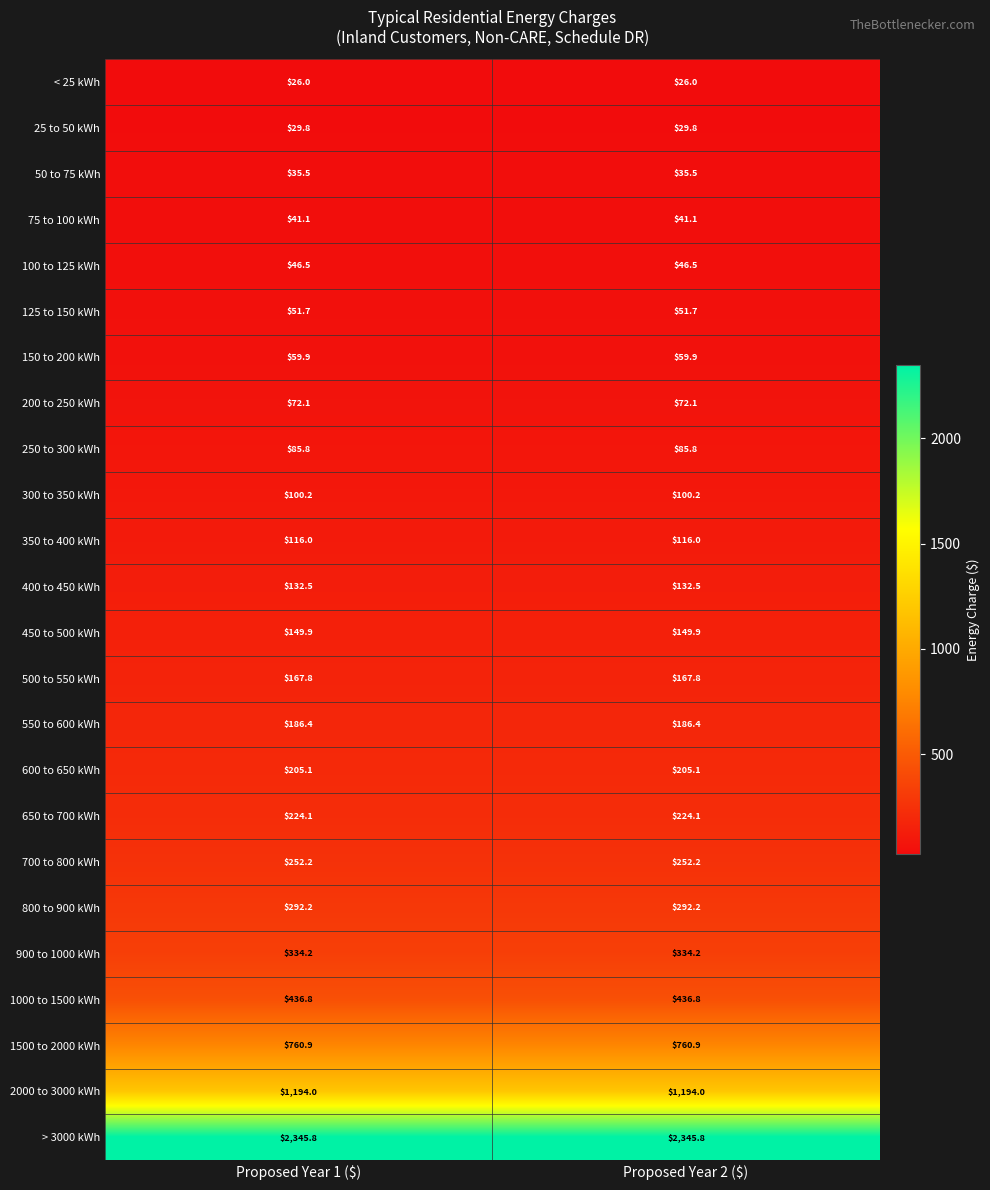

True or false: 500 to 550 kWh has a value of 88.5 at Proposed Year 1 ($).

False